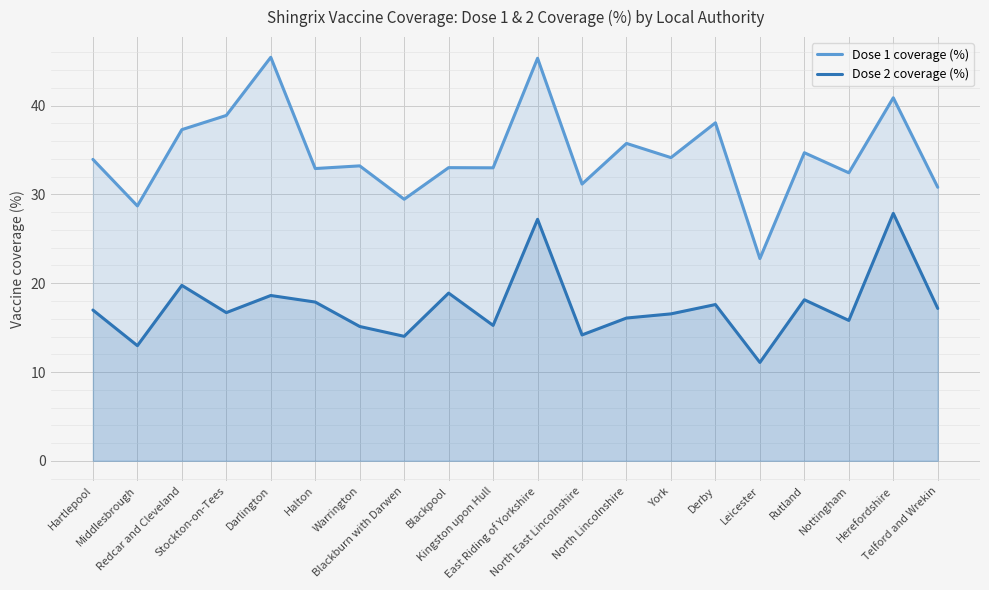

Reading right to left, list all the values displayed in this chart.

Dose 1 coverage (%): Telford and Wrekin=30.8	Herefordshire=40.9	Nottingham=32.4	Rutland=34.7	Leicester=22.8	Derby=38.1	York=34.1	North Lincolnshire=35.8	North East Lincolnshire=31.2	East Riding of Yorkshire=45.3	Kingston upon Hull=33.0	Blackpool=33.0	Blackburn with Darwen=29.5	Warrington=33.2	Halton=32.9	Darlington=45.5	Stockton-on-Tees=38.9	Redcar and Cleveland=37.3	Middlesbrough=28.7	Hartlepool=34.0
Dose 2 coverage (%): Telford and Wrekin=17.2	Herefordshire=27.9	Nottingham=15.8	Rutland=18.1	Leicester=11.1	Derby=17.6	York=16.6	North Lincolnshire=16.1	North East Lincolnshire=14.2	East Riding of Yorkshire=27.2	Kingston upon Hull=15.2	Blackpool=18.9	Blackburn with Darwen=14.0	Warrington=15.1	Halton=17.9	Darlington=18.6	Stockton-on-Tees=16.7	Redcar and Cleveland=19.8	Middlesbrough=13.0	Hartlepool=17.0